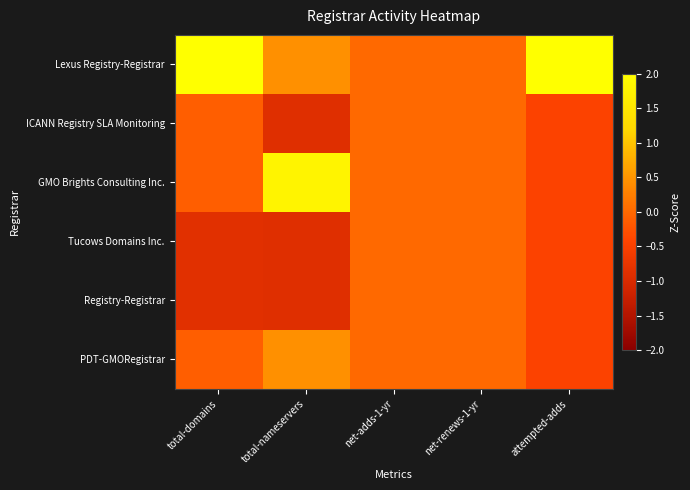

Reading left to right, what are all the values shown in this chart?

Lexus Registry-Registrar: total-domains=2.1	total-nameservers=0.4	net-adds-1-yr=0.0	net-renews-1-yr=0.0	attempted-adds=2.2
ICANN Registry SLA Monitoring: total-domains=-0.1	total-nameservers=-0.9	net-adds-1-yr=0.0	net-renews-1-yr=0.0	attempted-adds=-0.4
GMO Brights Consulting Inc.: total-domains=-0.1	total-nameservers=1.8	net-adds-1-yr=0.0	net-renews-1-yr=0.0	attempted-adds=-0.4
Tucows Domains Inc.: total-domains=-0.9	total-nameservers=-0.9	net-adds-1-yr=0.0	net-renews-1-yr=0.0	attempted-adds=-0.4
Registry-Registrar: total-domains=-0.9	total-nameservers=-0.9	net-adds-1-yr=0.0	net-renews-1-yr=0.0	attempted-adds=-0.4
PDT-GMORegistrar: total-domains=-0.1	total-nameservers=0.4	net-adds-1-yr=0.0	net-renews-1-yr=0.0	attempted-adds=-0.4